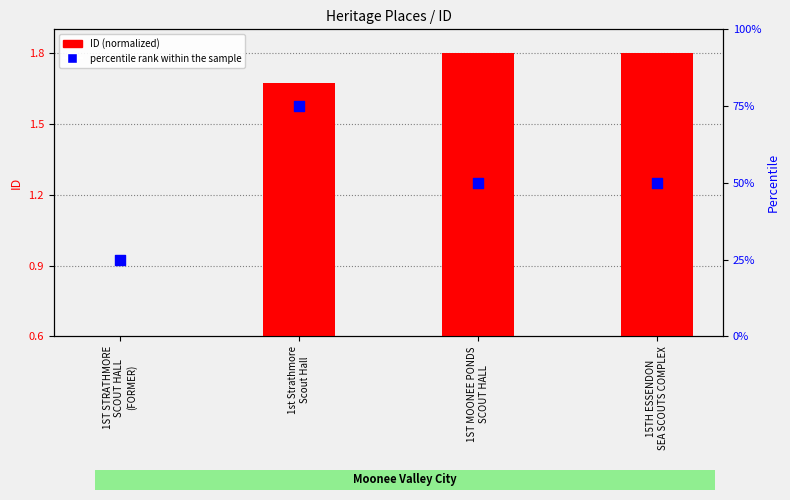

Which series has the largest total across all categories?

percentile rank within the sample